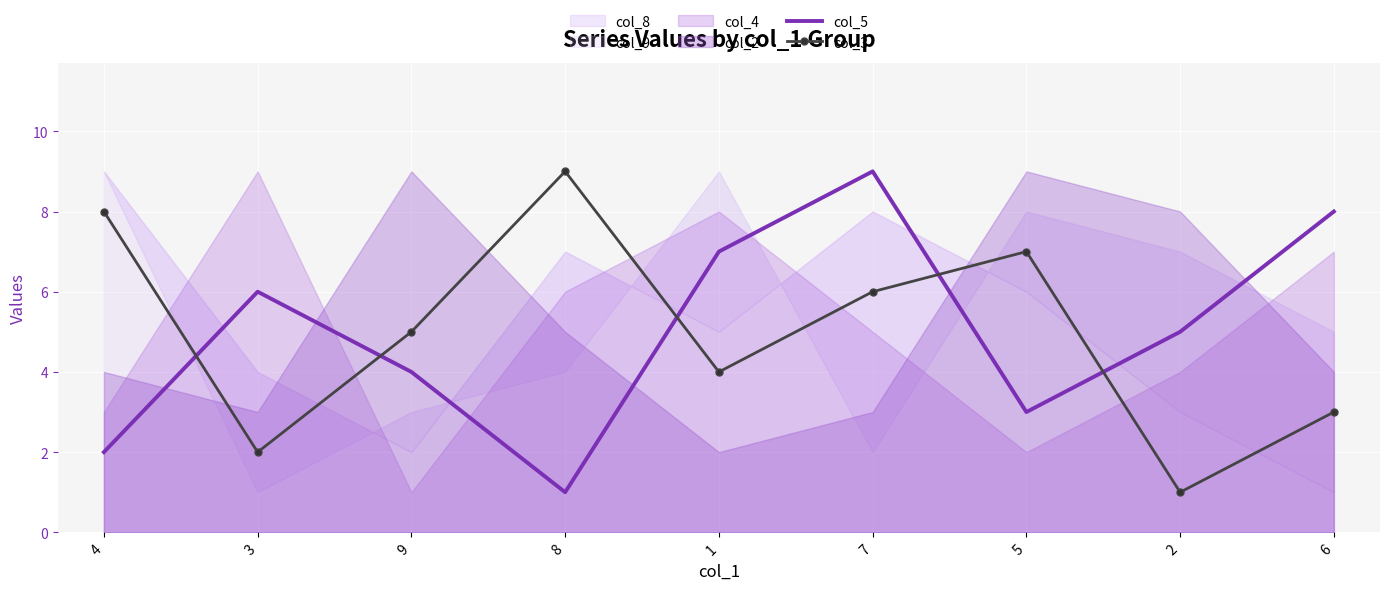

What is the label of the 9th point from the right?

4